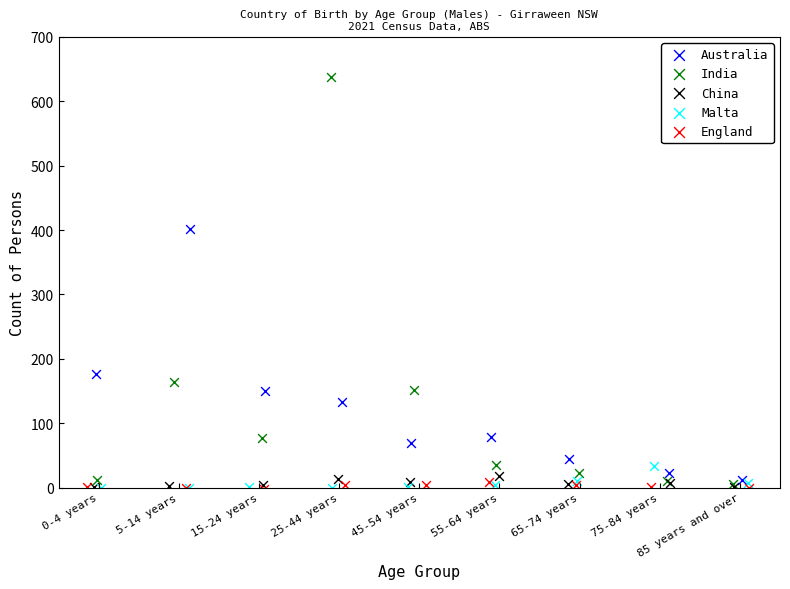

Which series contains the highest Y value?

India